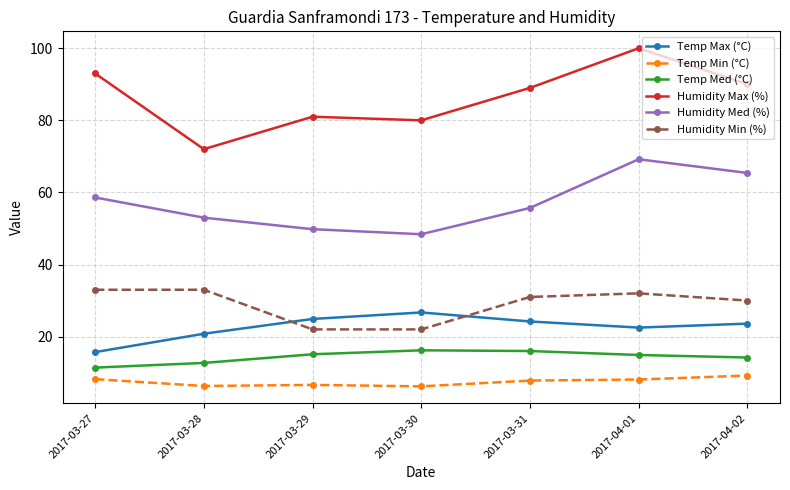

Which series changed the most between 2017-03-30 and 2017-04-02?

Humidity Med (%)